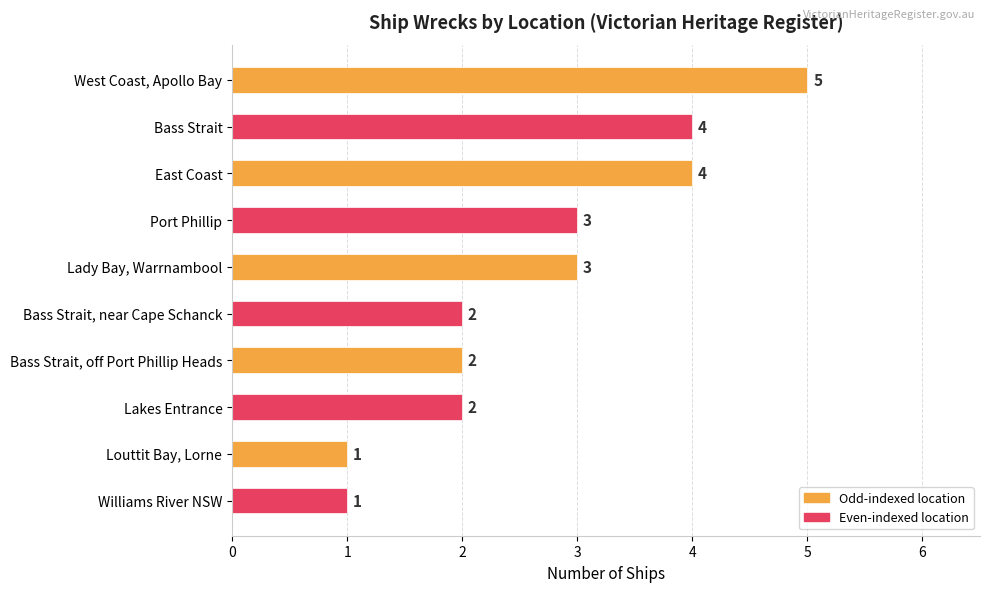

How many values are between 2 and 4?

7